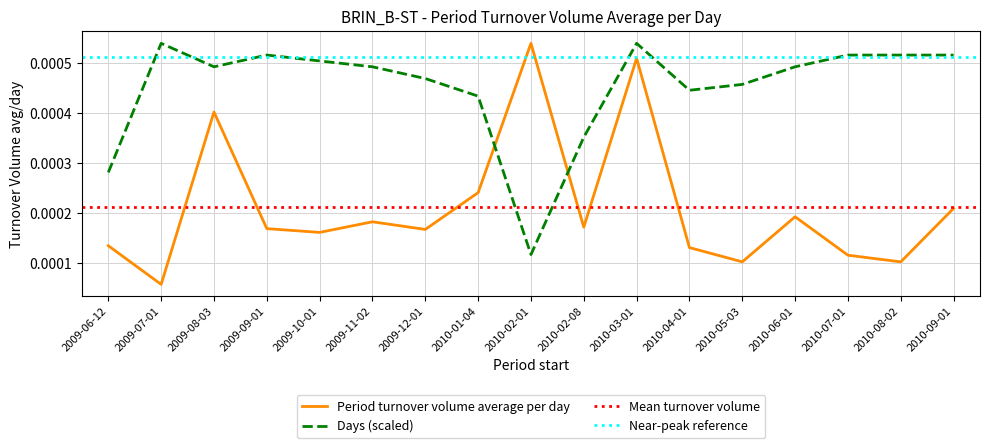

Is it true that Period turnover volume average per day equals 0.0 at 2009-08-03?

True